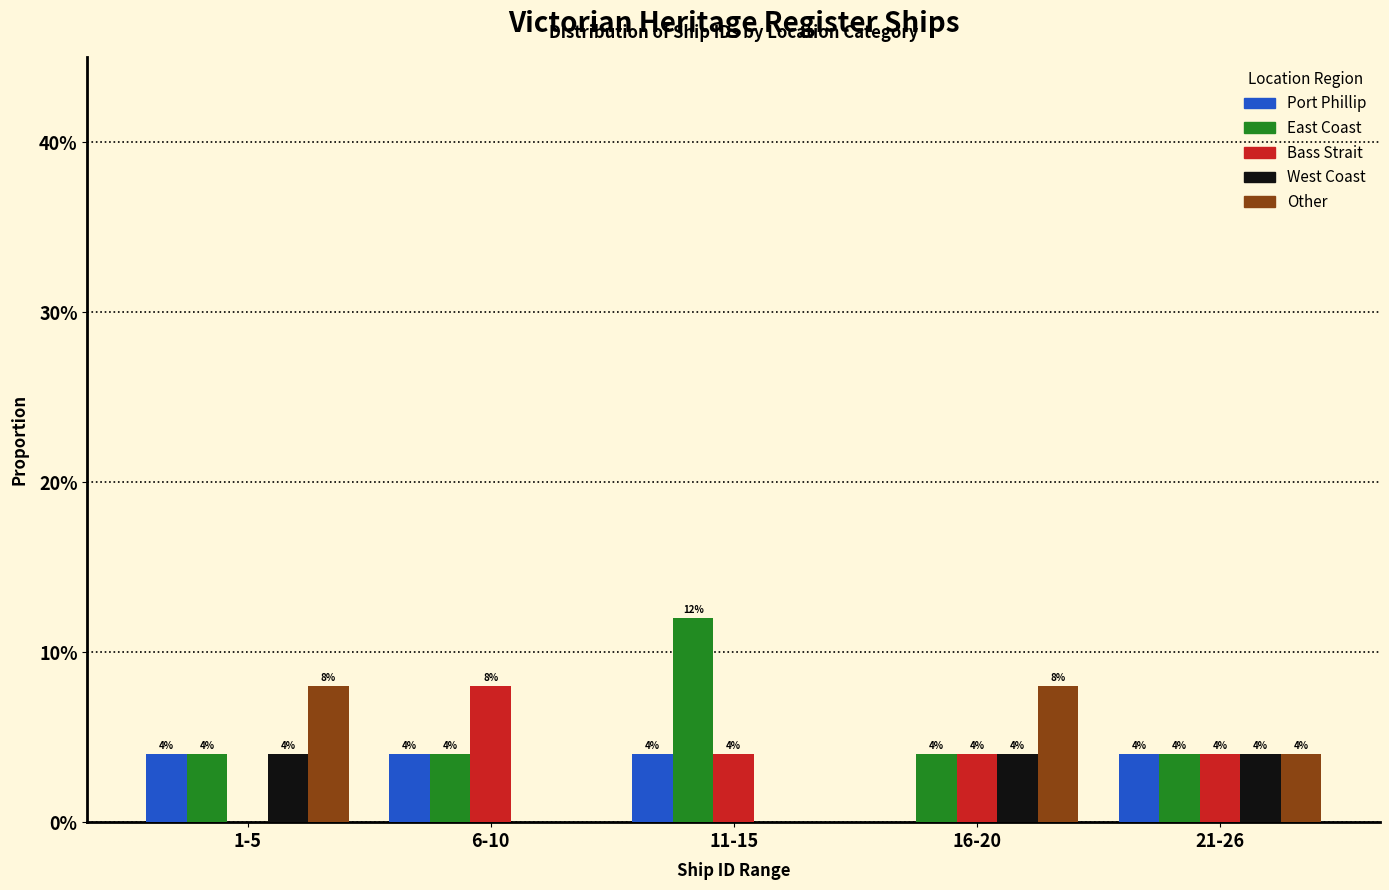

Are the bars horizontal?

No